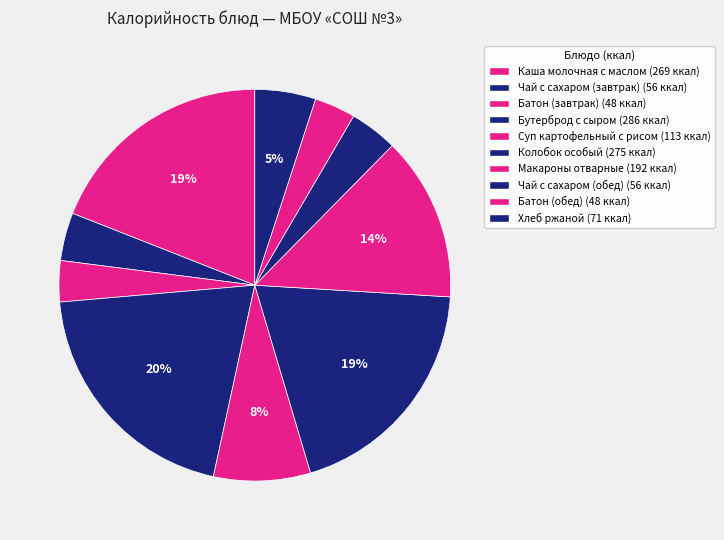

To the nearest percent, what is the combined percentage of Батон (завтрак) and Каша молочная с маслом?

22%